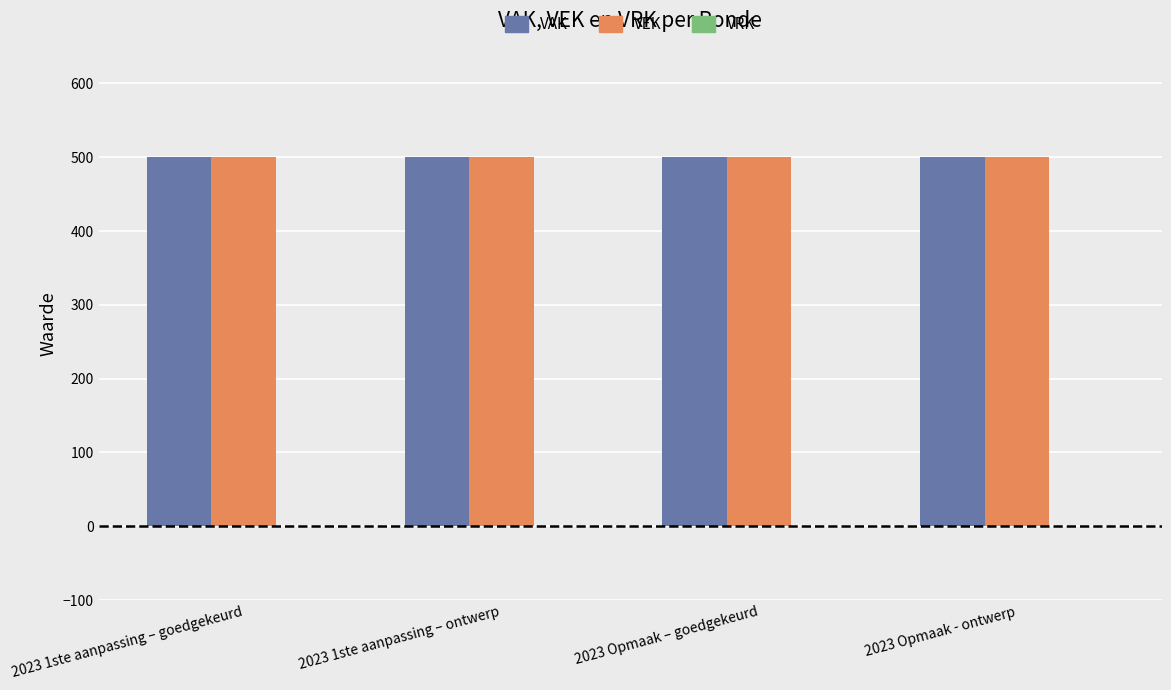

What is the total value across all series at 2023 Opmaak – goedgekeurd?

1000